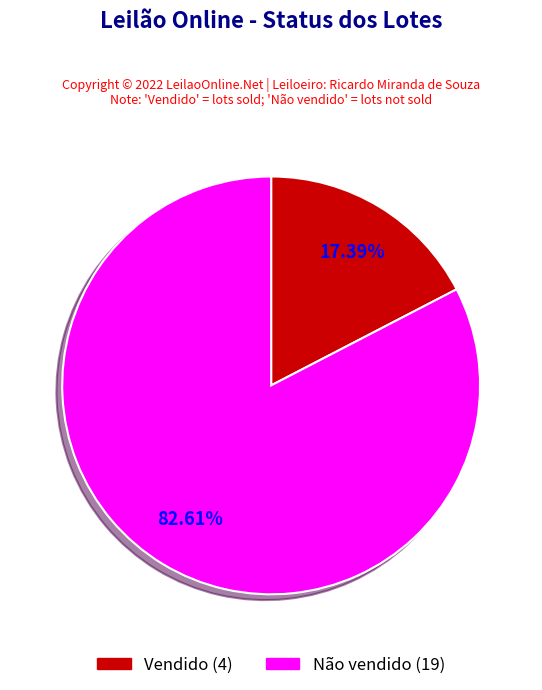

What is the largest slice in the pie chart?

Não vendido